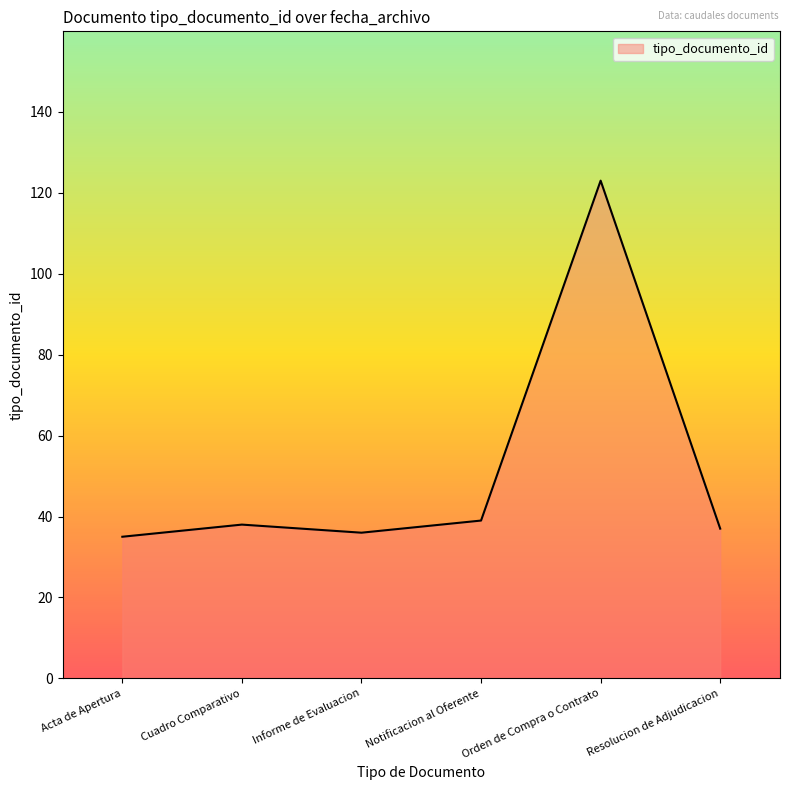

What is the greatest value displayed?

123